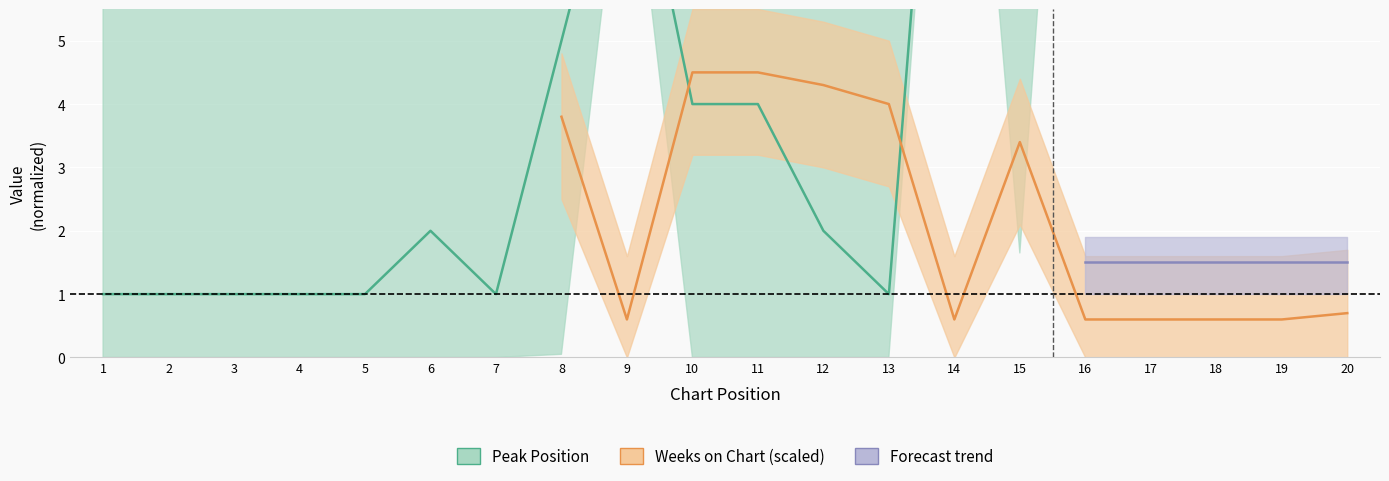

What is the maximum value shown in the chart?

19